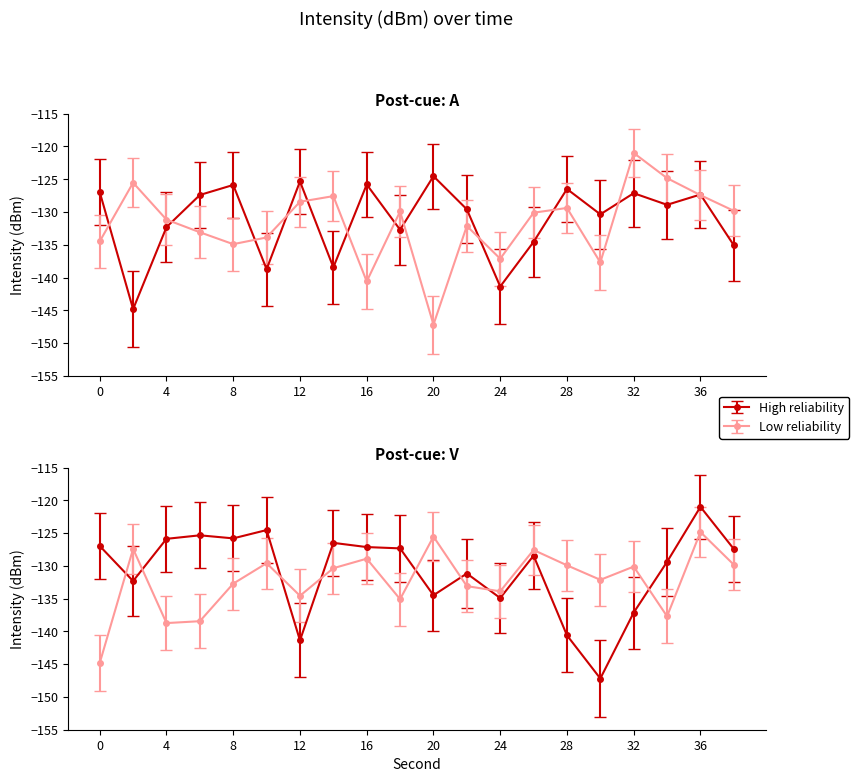

What are all the series names shown in the legend?

High reliability, Low reliability